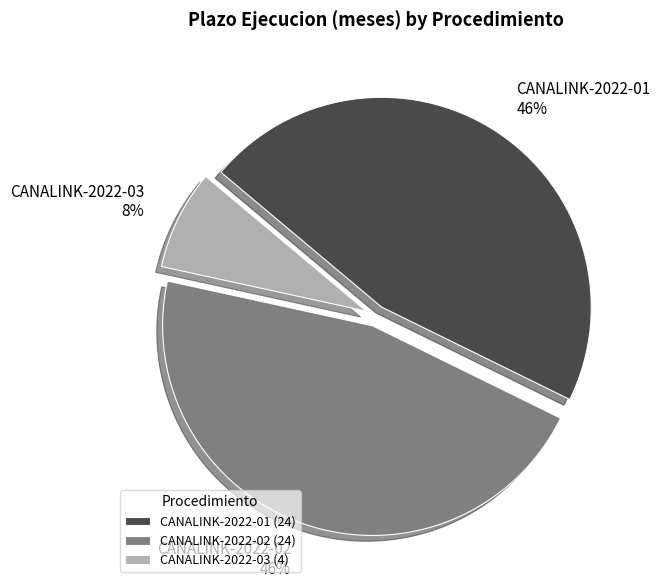

Which has a higher value, CANALINK-2022-02 or CANALINK-2022-03?

CANALINK-2022-02